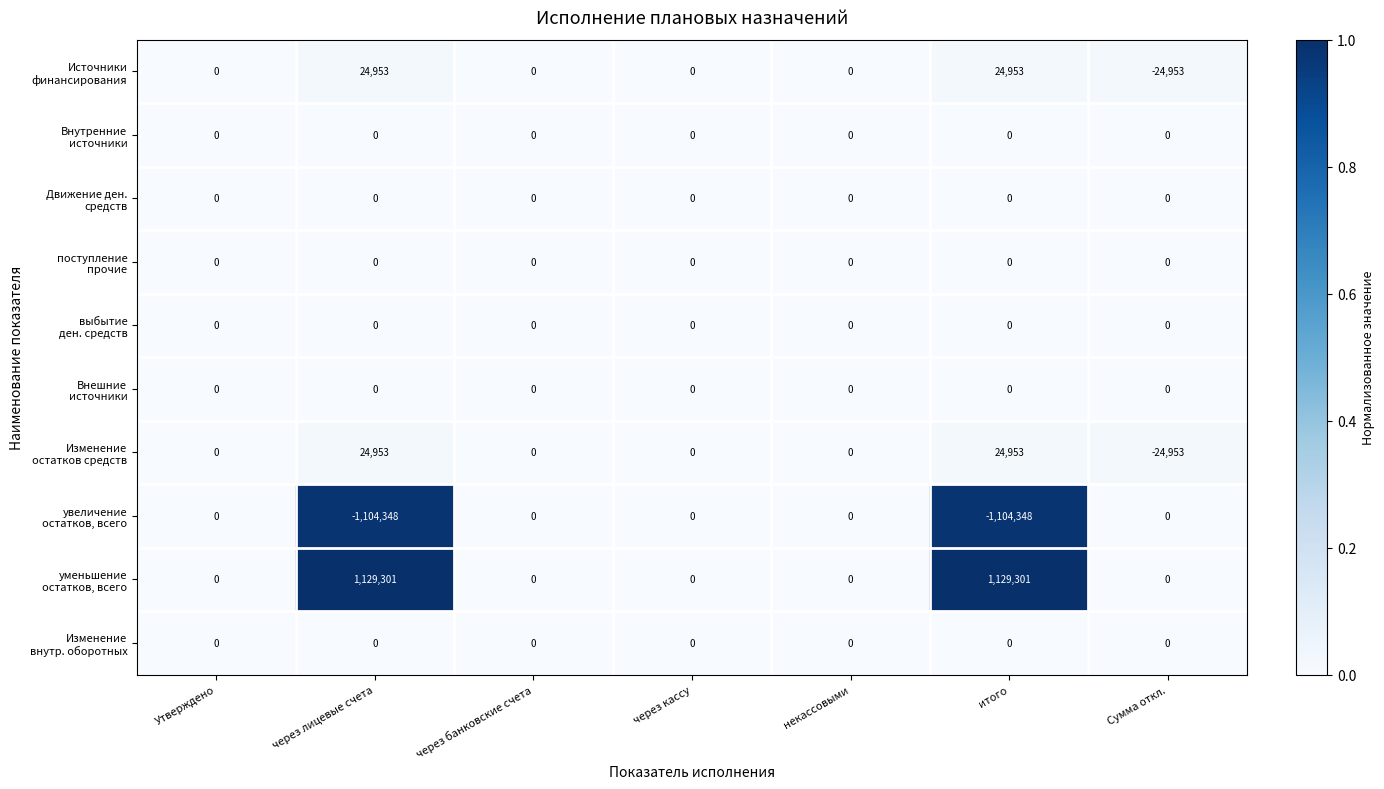

What is the spread (max minus min) of values at Сумма откл.?

24953